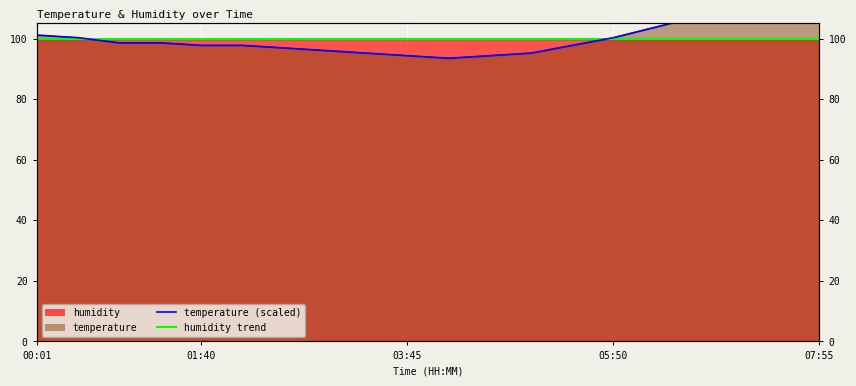

Is the value of temperature (scaled) at 18 greater than the value of humidity trend at 8?

Yes